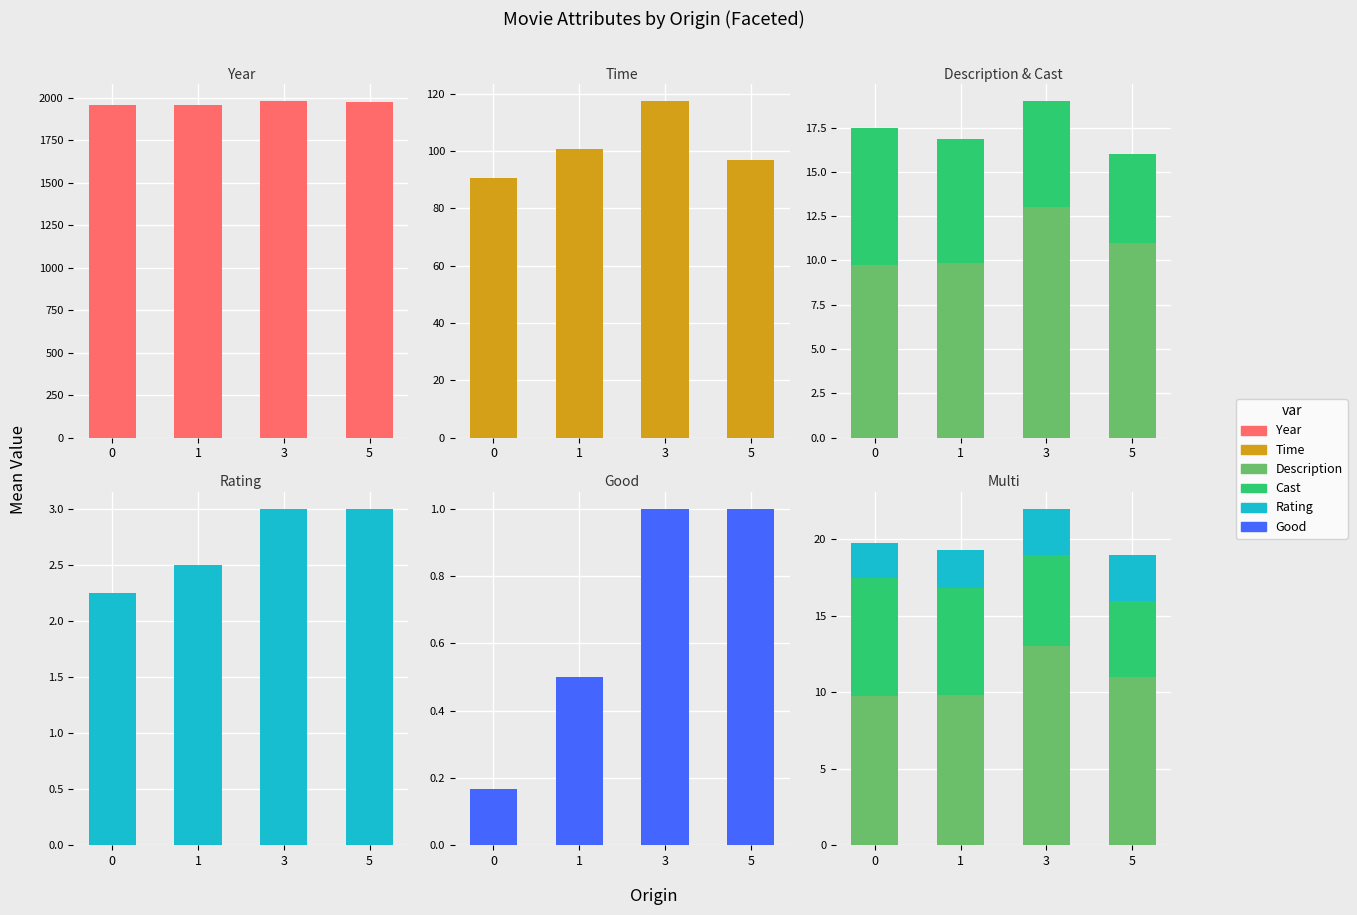

What value does the Year series have at 1?

1960.0